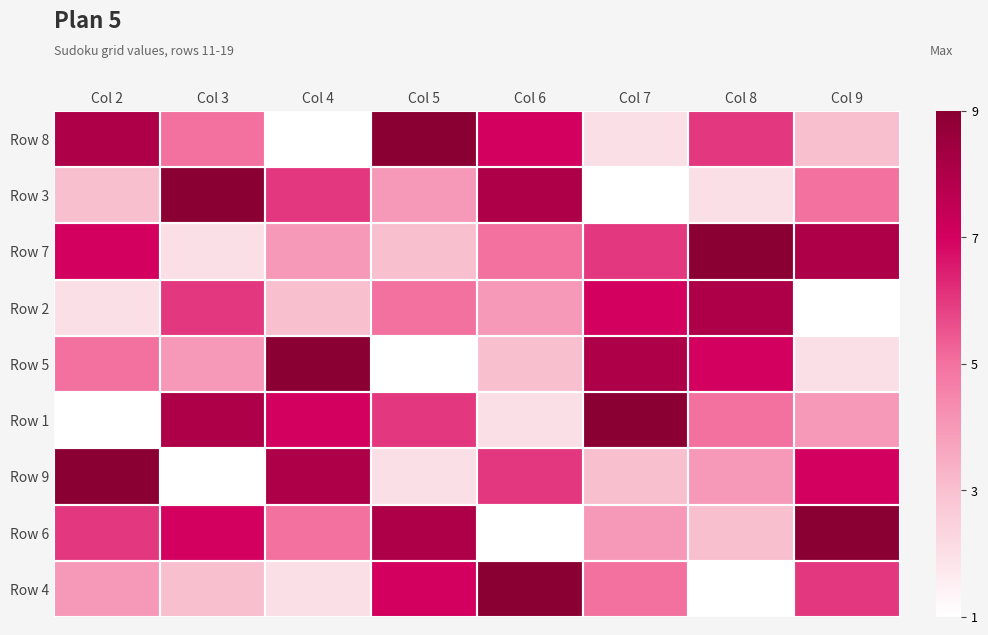

At which category is the sum across all series the highest?

Col 2